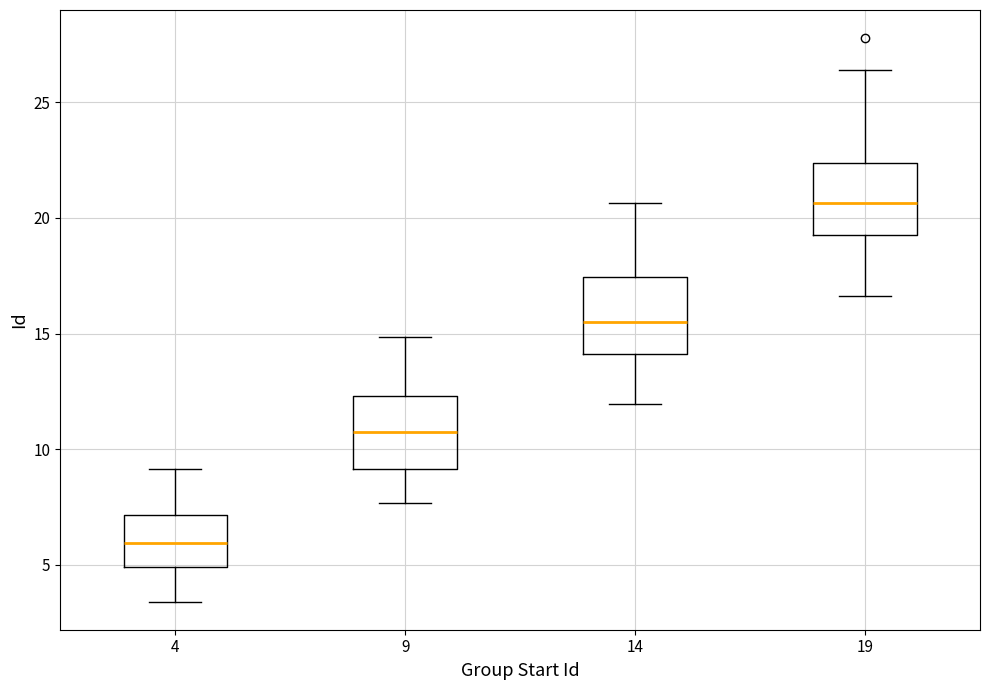

Reading left to right, transcribe this box plot: for each box, give where its median line is, the range the box spans, and where its two whiskers end, as read against the y-axis. The values are not printed on the chart, so give them approximately, as read against the axis.

4: median 6.0, box 5.0 to 7.0, whiskers 3.5 to 9.0
9: median 11.0, box 9.0 to 12.5, whiskers 7.5 to 15.0
14: median 15.5, box 14.0 to 17.5, whiskers 12.0 to 20.5
19: median 20.5, box 19.0 to 22.5, whiskers 16.5 to 26.5